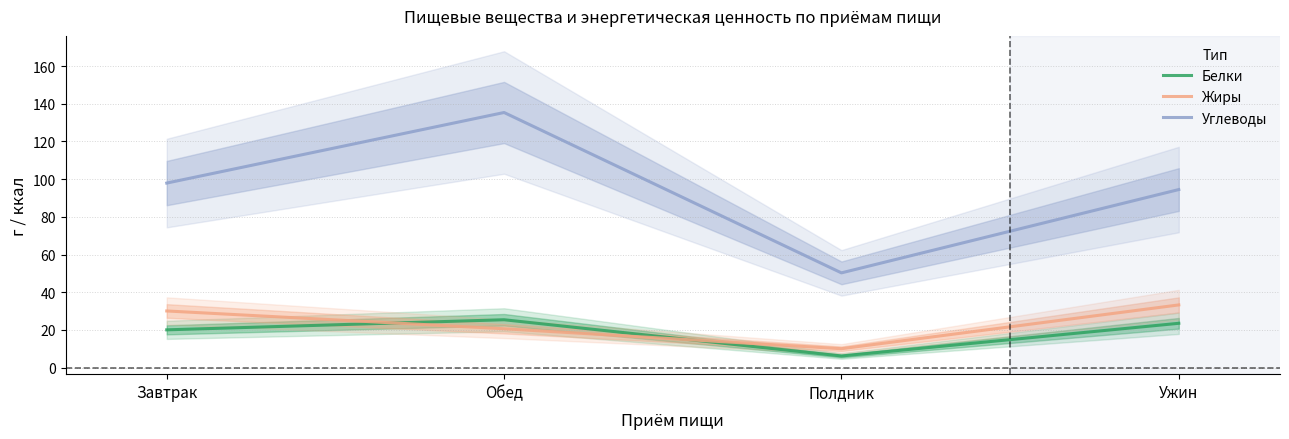

Is this an area chart (filled region under the line)?

No